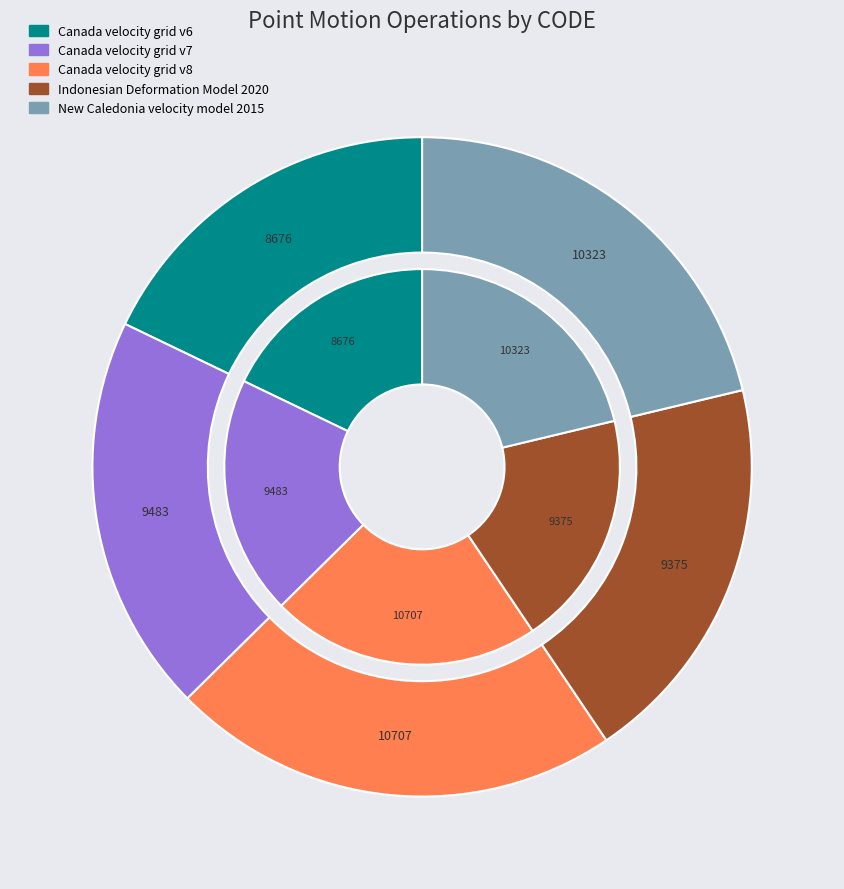

Combined, do Canada velocity grid v8 and Canada velocity grid v6 account for over 50%?

No